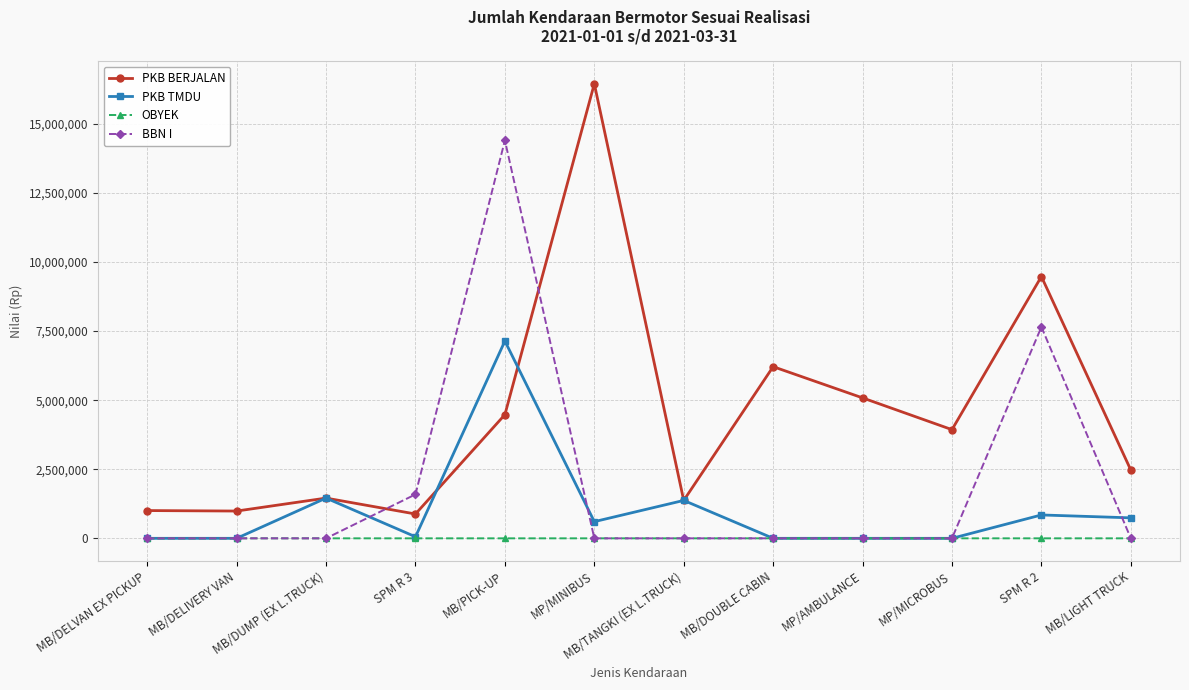

What is the label of the 9th point from the right?

SPM R 3